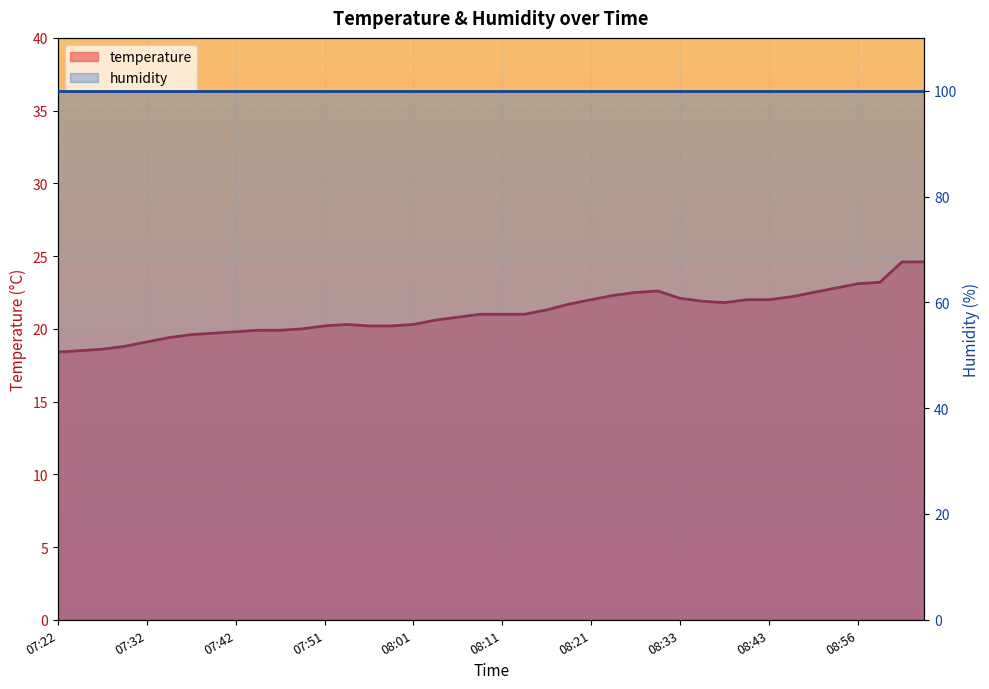

Is it true that the value at 09:14 is 37.7?

False